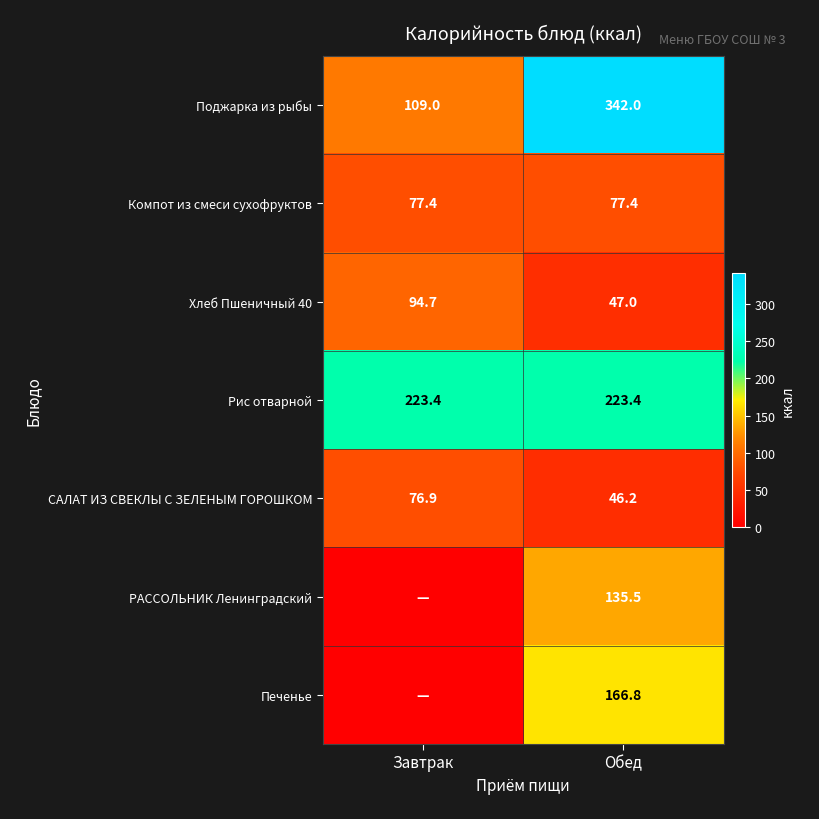

What is the maximum value for Поджарка из рыбы?

342.0